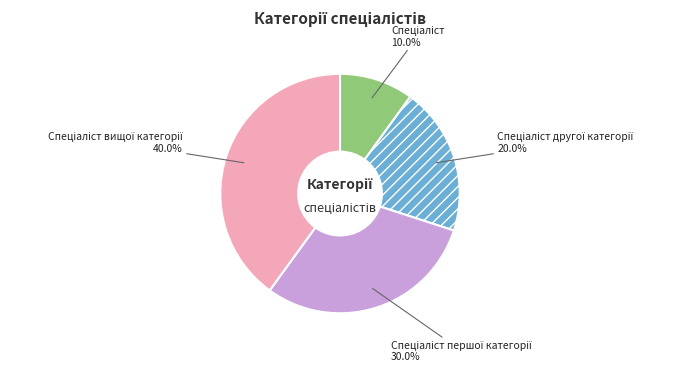

How many slices are in this pie chart?

4